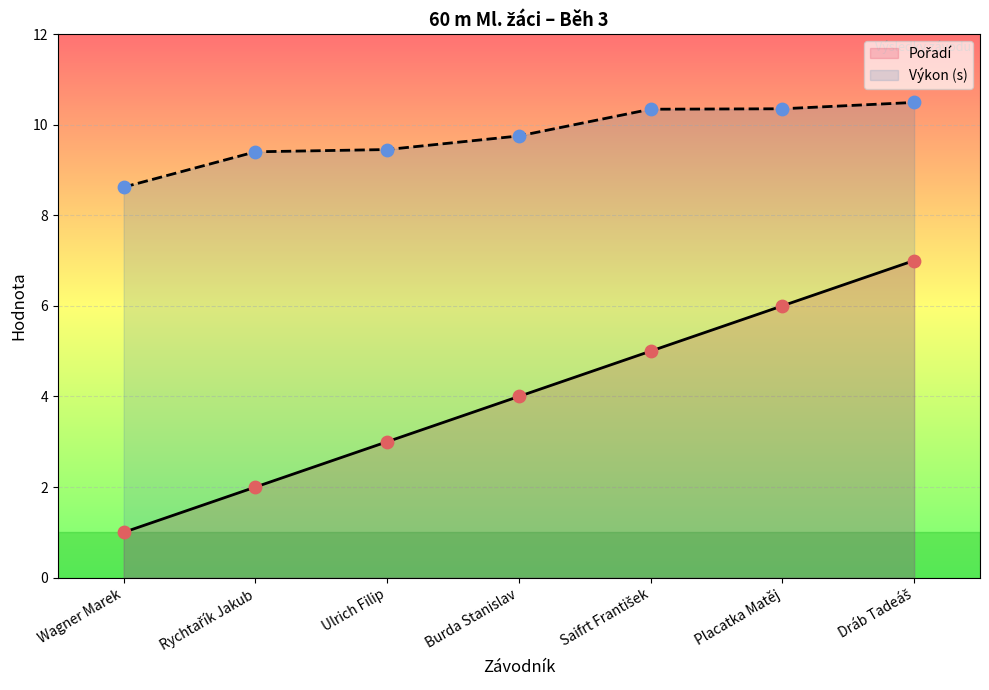

Which has a higher value, Placatka Matěj or Wagner Marek?

Placatka Matěj